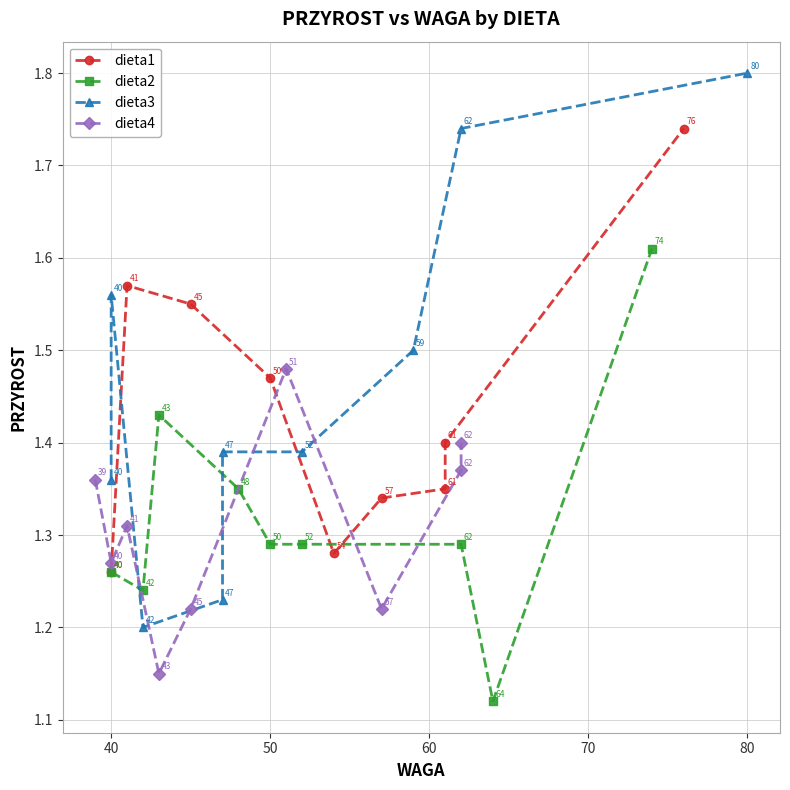

True or false: dieta3 has a value of 0.6 at 80.

False